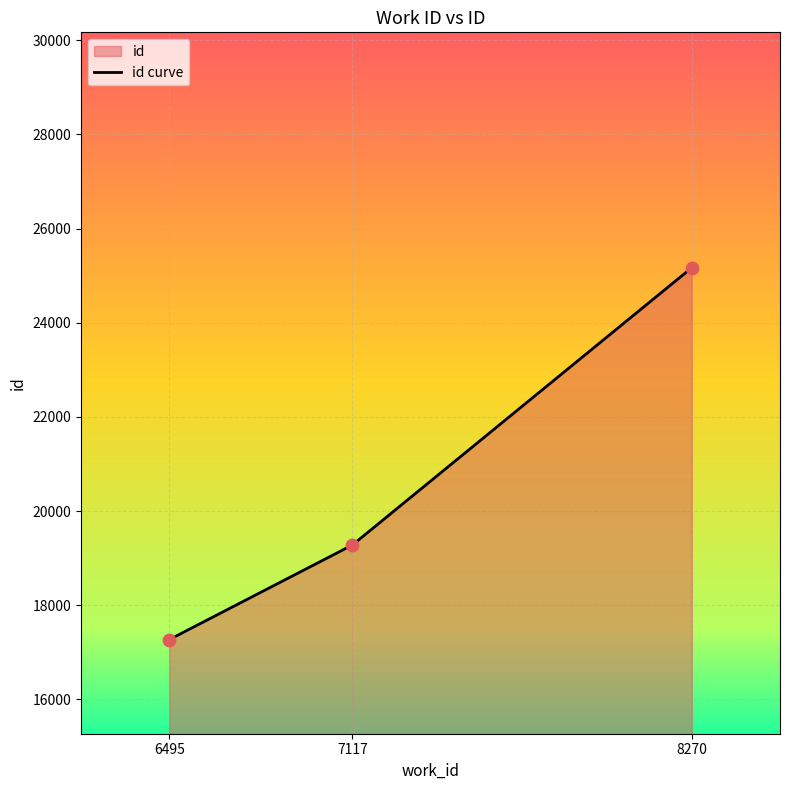

Between 7117 and 8270, which is larger?

8270